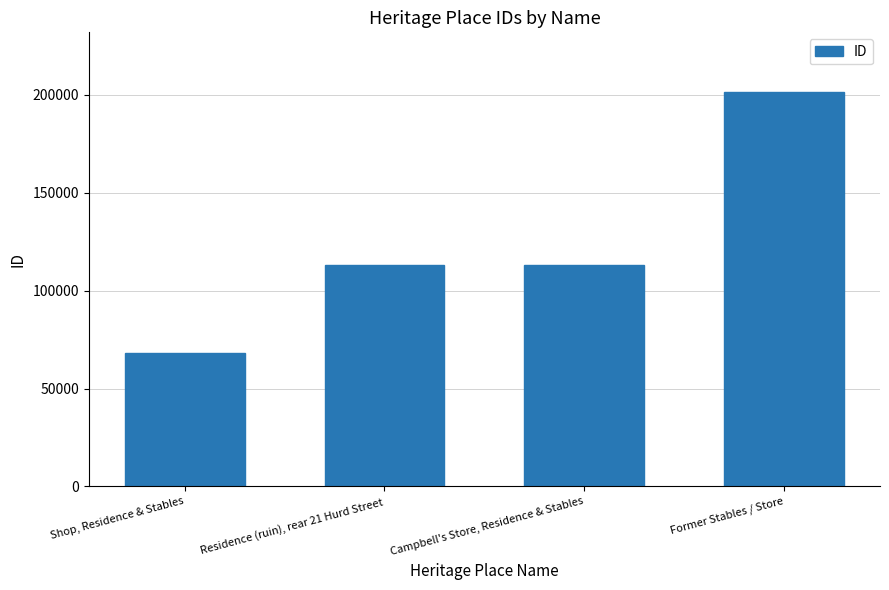

The chart shows a value of 113179 at Campbell's Store, Residence & Stables. True or false?

True